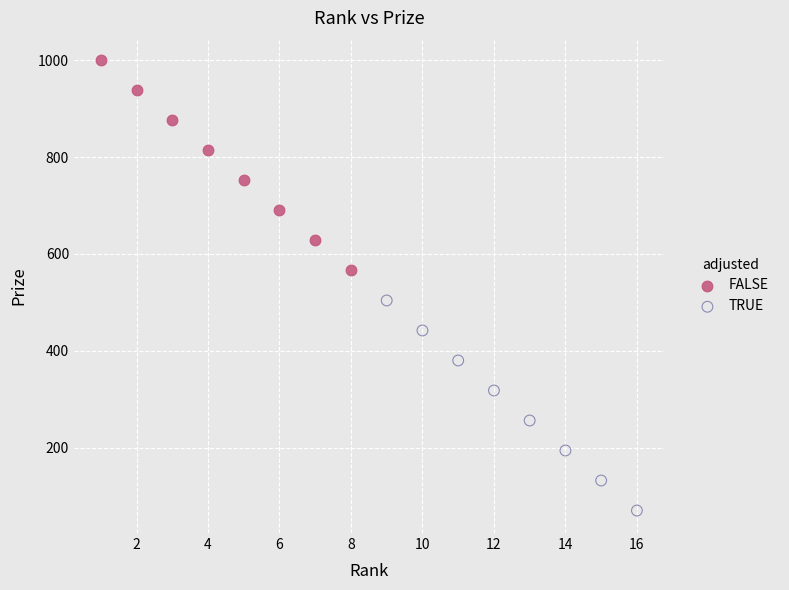

Which series contains the lowest Y value?

TRUE